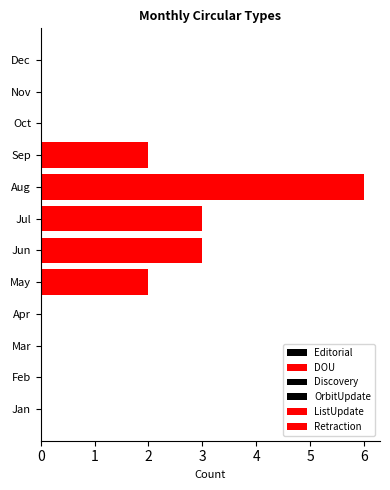

What is the highest value of the ListUpdate series?

0.8